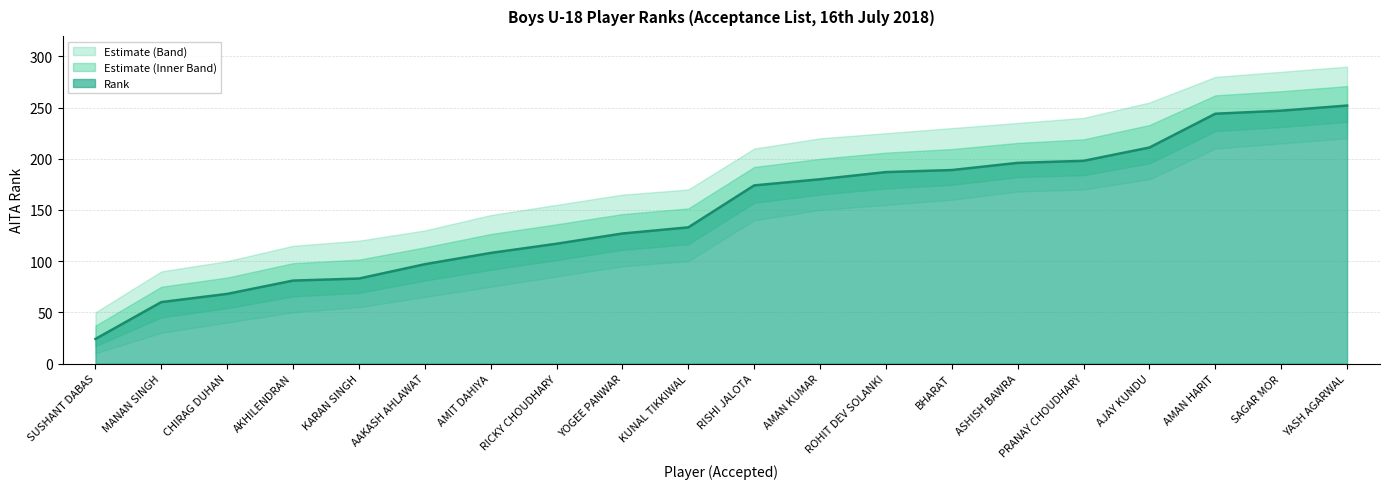

True or false: the data shows 97 at AAKASH AHLAWAT.

True